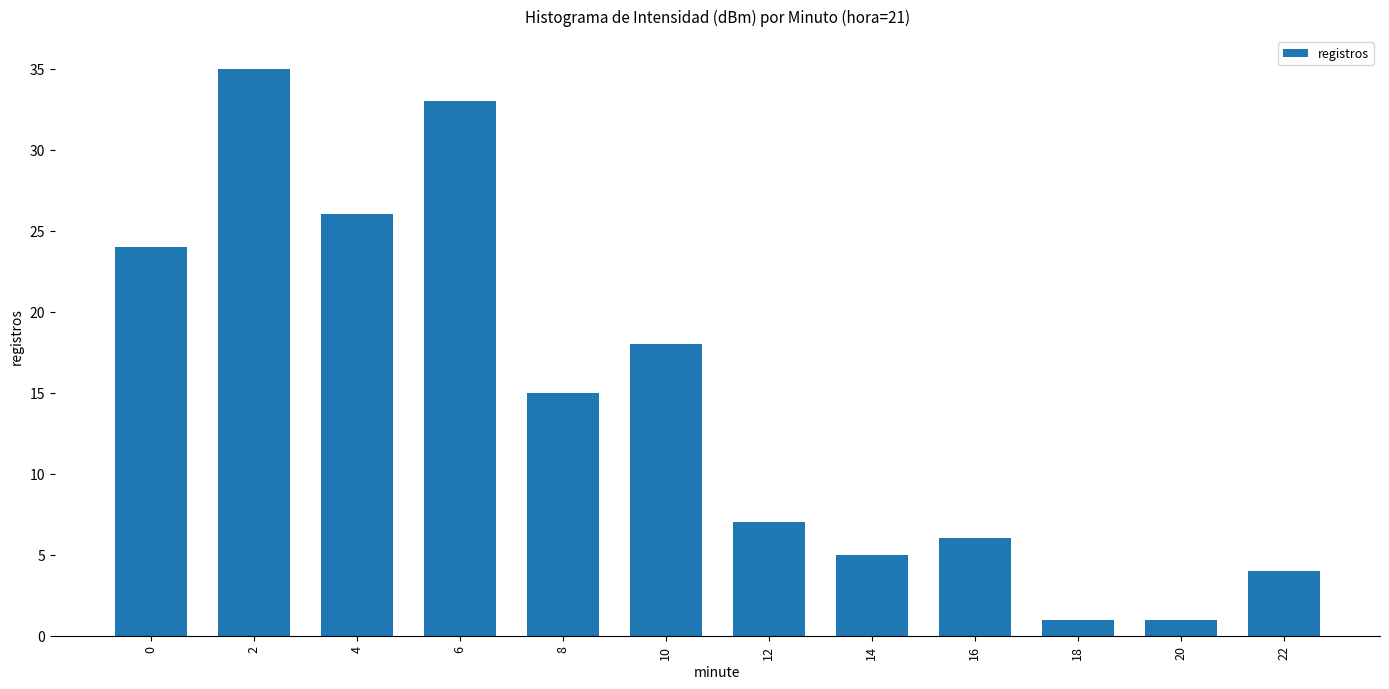

What is the value of the 5th bar from the left?

15